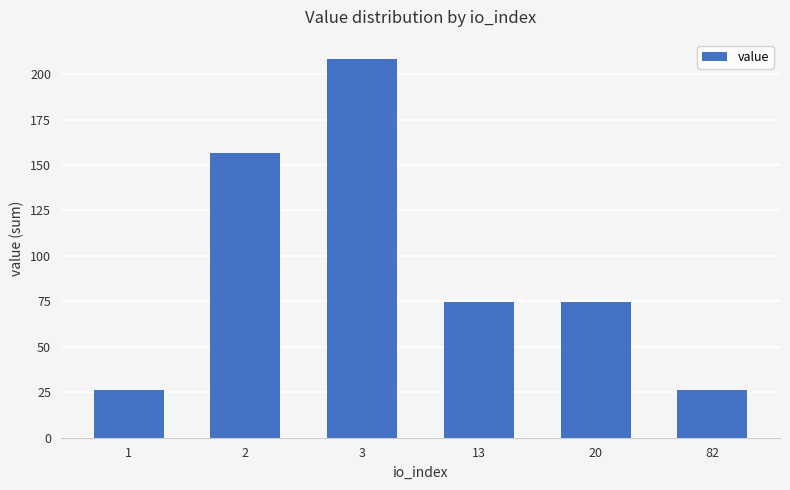

What is the ratio of the value at 2 to the value at 1?

6.0